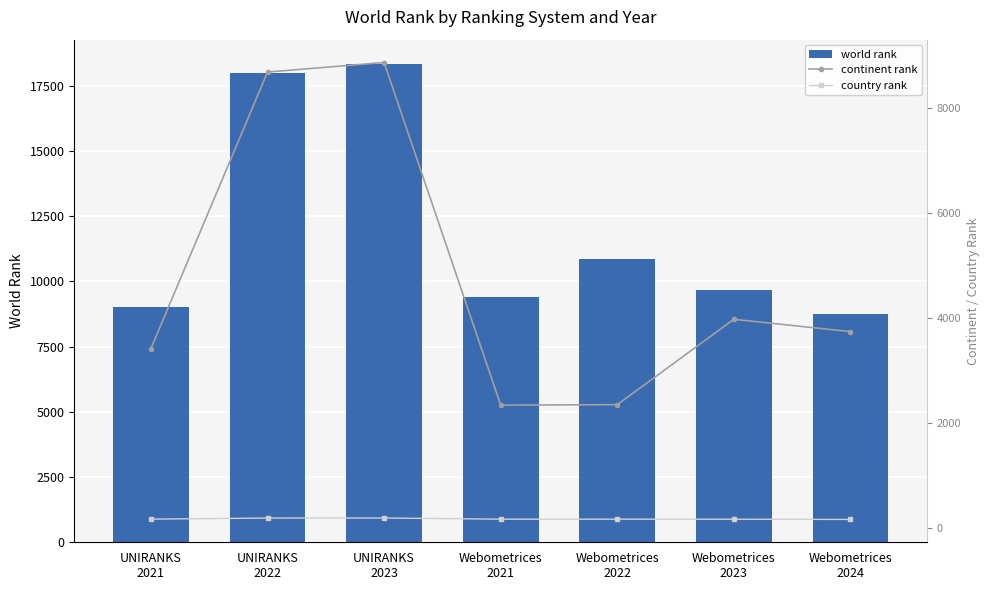

What is the approximate value of continent rank at UNIRANKS
2021?

3419